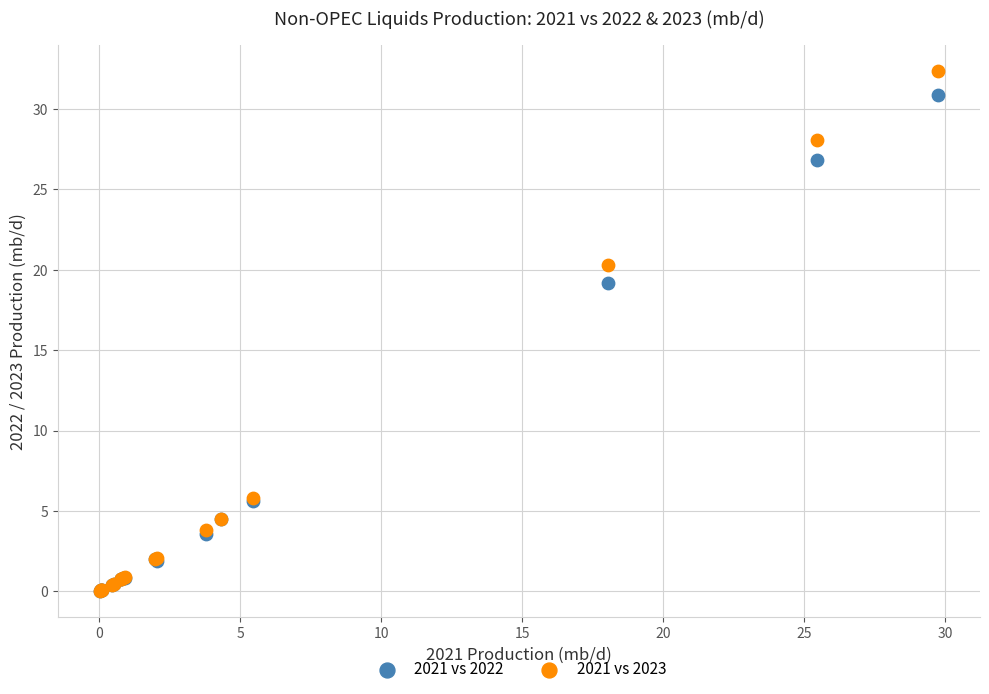

In the 2021 vs 2022 series, what Y value is closest to 15?

19.2